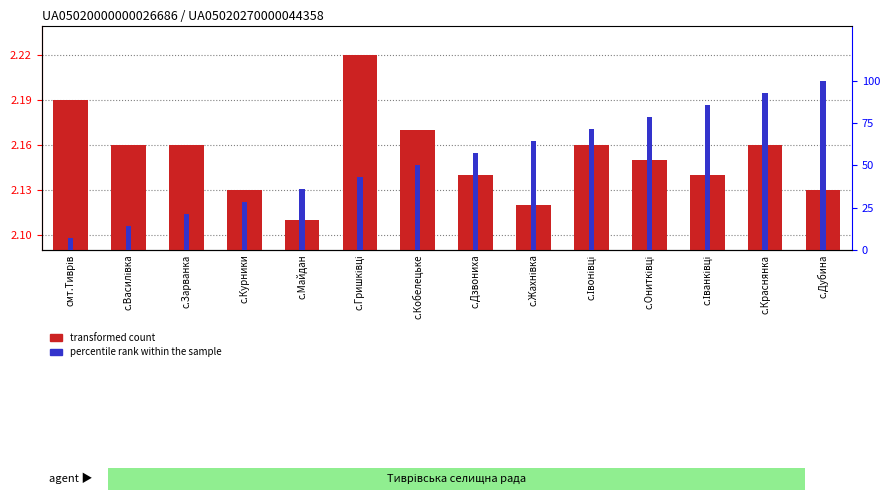

Reading left to right, list all the values displayed in this chart.

transformed count: 2.2	2.2	2.2	2.1	2.1	2.2	2.2	2.1	2.1	2.2	2.1	2.1	2.2	2.1
percentile rank within the sample: 7.1	14.3	21.4	28.6	35.7	42.9	50.0	57.1	64.3	71.4	78.6	85.7	92.9	100.0